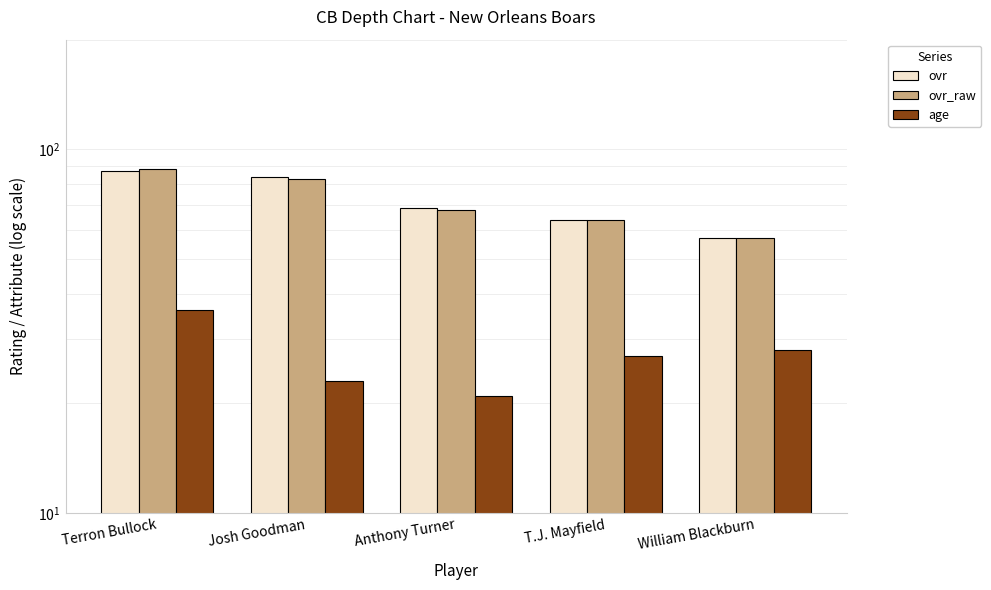

Reading left to right, extract all data points from this chart.

ovr: Terron Bullock=87	Josh Goodman=84	Anthony Turner=69	T.J. Mayfield=64	William Blackburn=57
ovr_raw: Terron Bullock=88	Josh Goodman=83	Anthony Turner=68	T.J. Mayfield=64	William Blackburn=57
age: Terron Bullock=36	Josh Goodman=23	Anthony Turner=21	T.J. Mayfield=27	William Blackburn=28